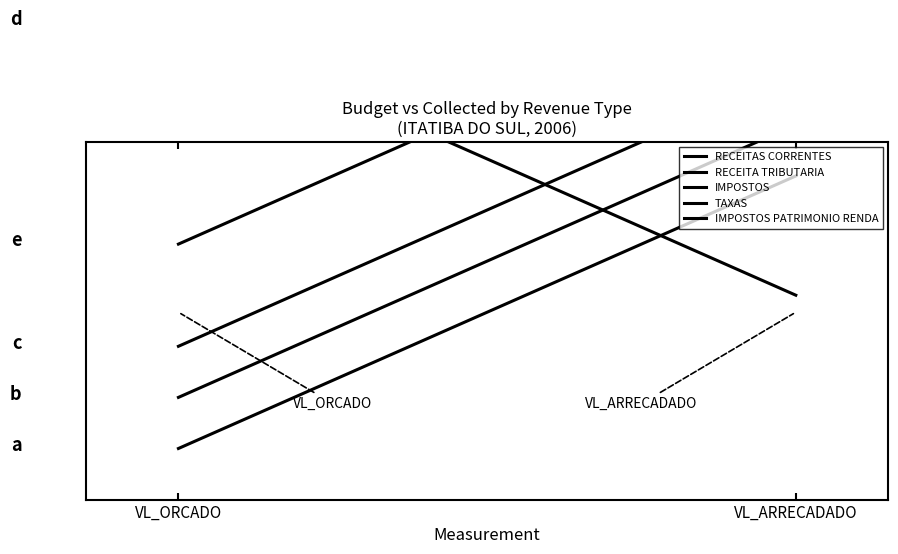

What is the lowest value of the TAXAS series?

0.5